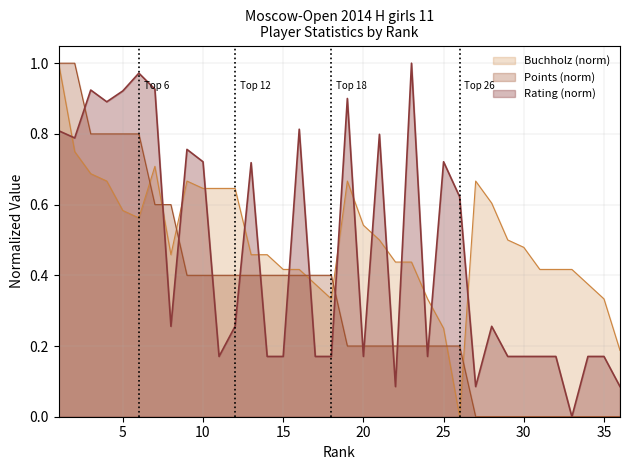

List the labels in order of Points value, smallest first.

27, 28, 29, 30, 31, 32, 33, 34, 35, 36, 19, 20, 21, 22, 23, 24, 25, 26, 9, 10, 11, 12, 13, 14, 15, 16, 17, 18, 7, 8, 3, 4, 5, 6, 1, 2